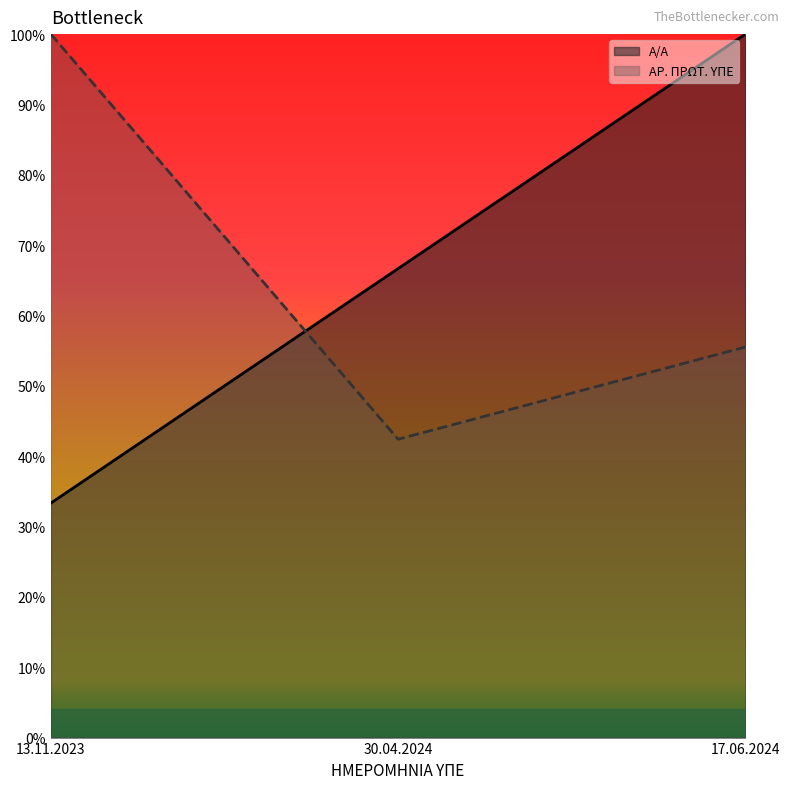

What is the highest value of the ΑΡ. ΠΡΩΤ. ΥΠΕ series?

100.0